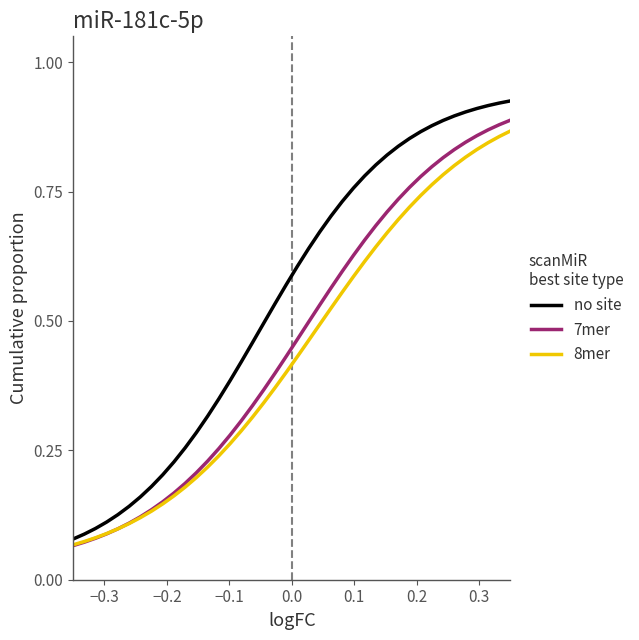

Which series has the widest spread of values?

no site